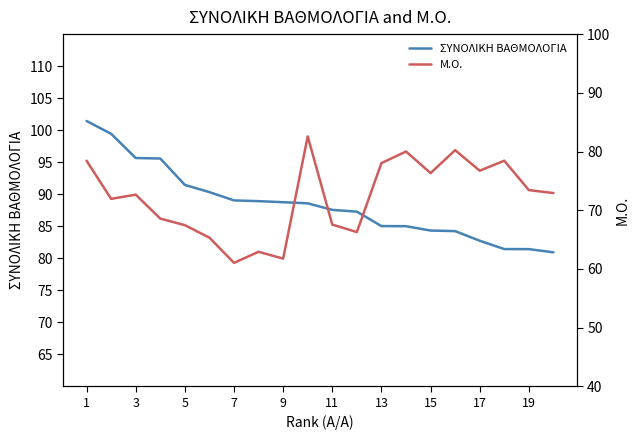

What are all the series names shown in the legend?

ΣΥΝΟΛΙΚΗ ΒΑΘΜΟΛΟΓΙΑ, M.O.